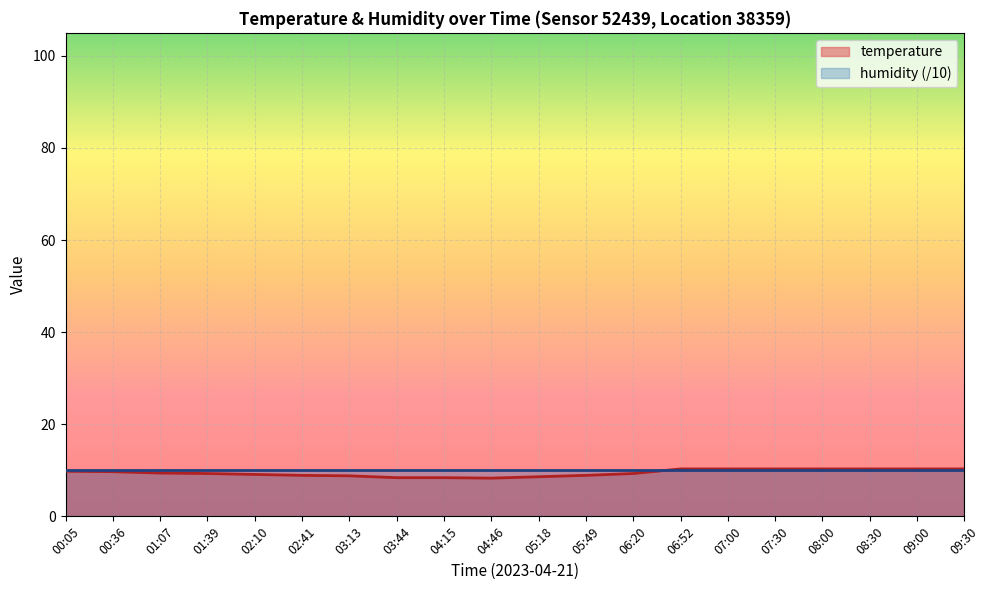

What is the maximum value shown in the chart?

10.3